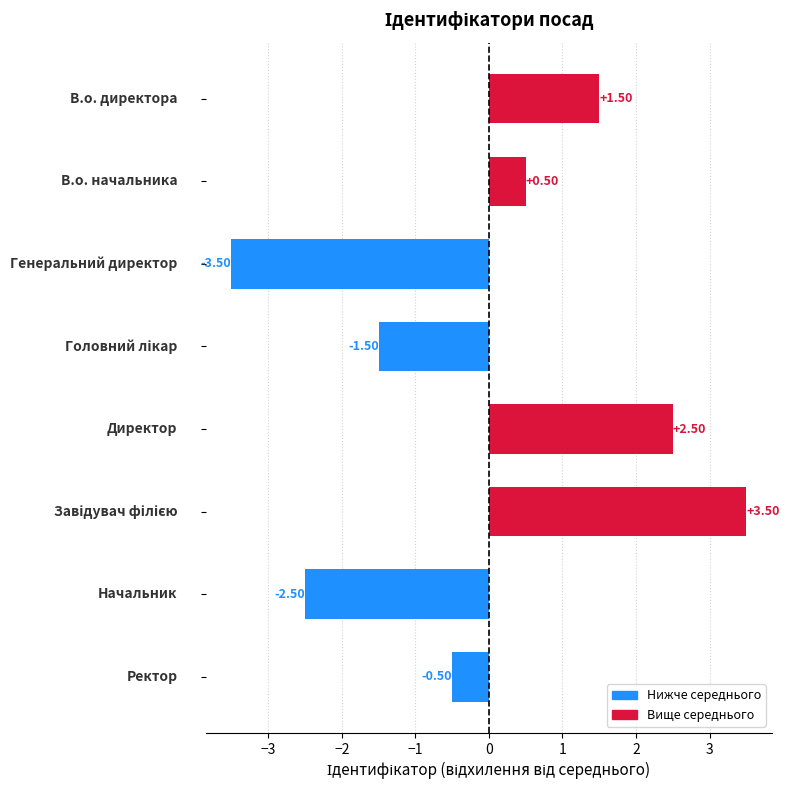

What is the difference between the maximum and minimum values?

7.0